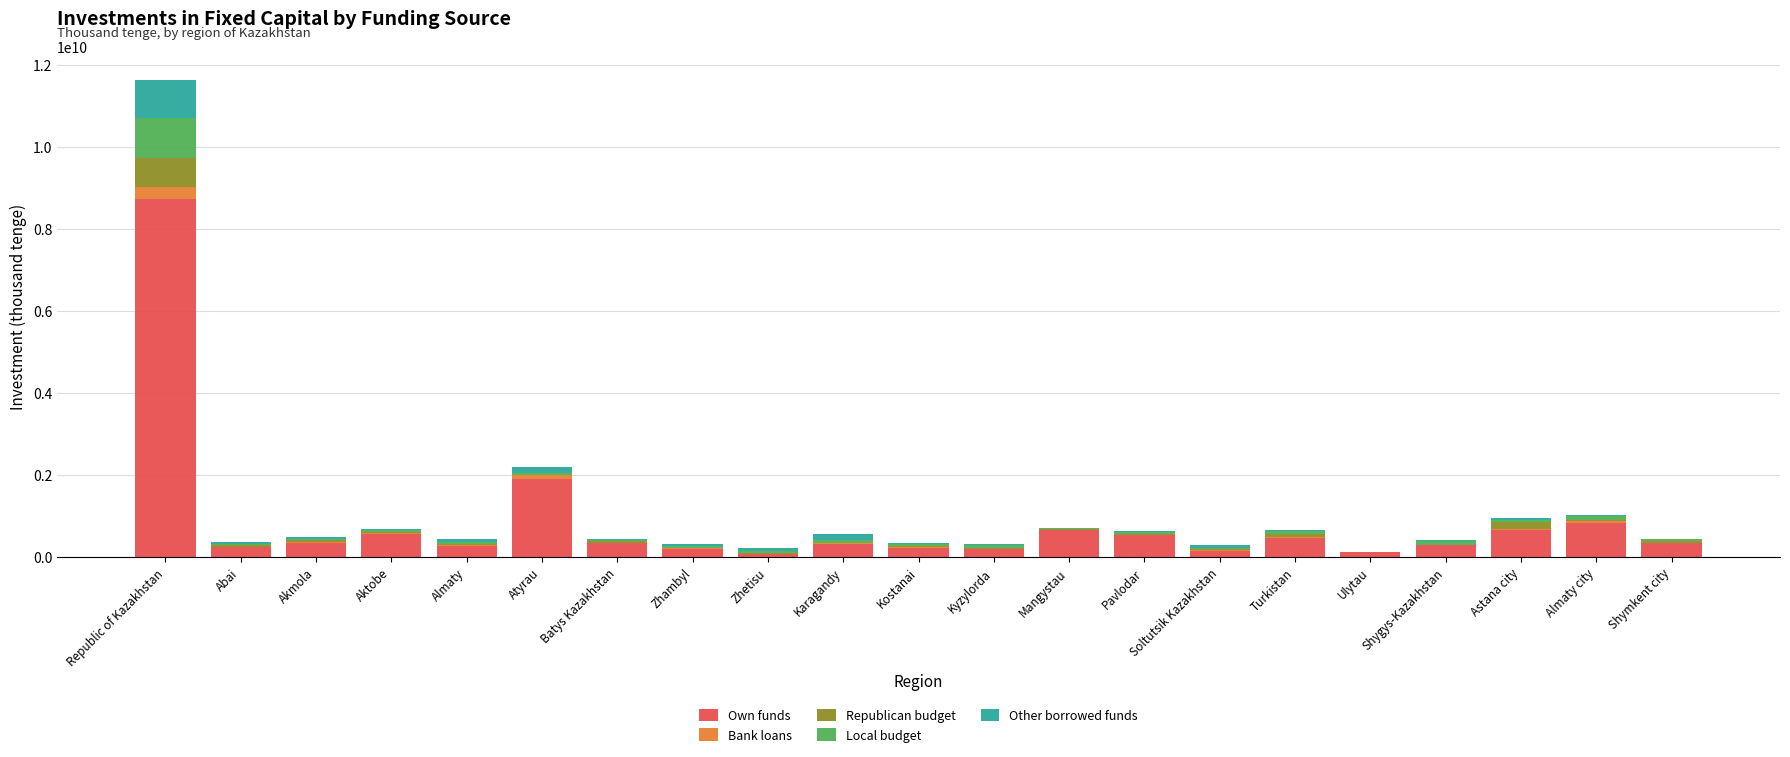

At which category is the sum across all series the highest?

Republic of Kazakhstan